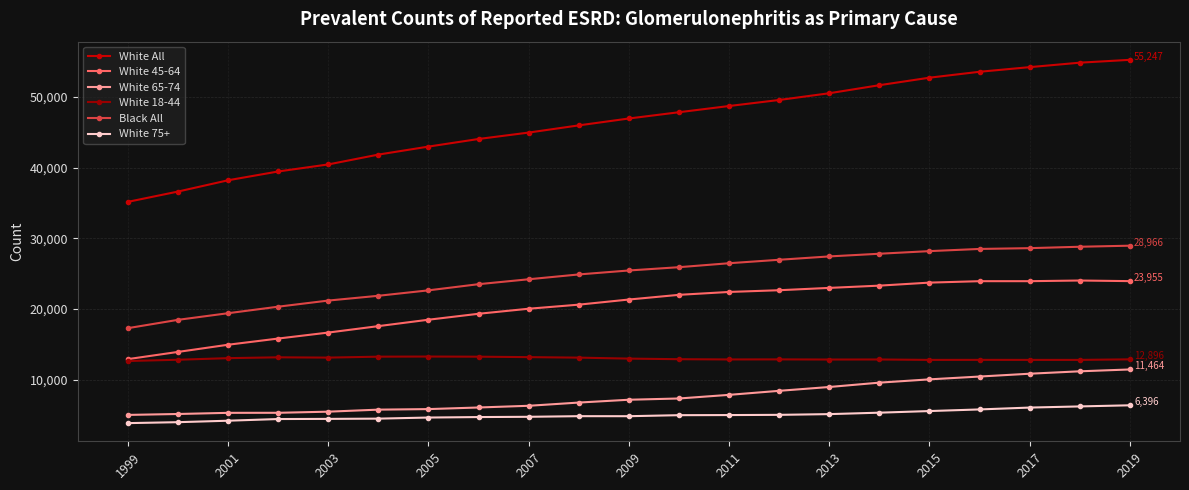

True or false: White 75+ and Black All intersect in this chart.

False